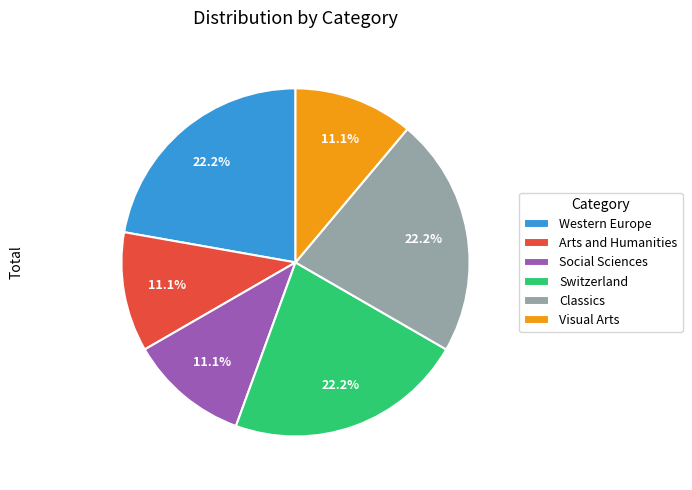

What percentage is the Classics slice, to the nearest percent?

22%